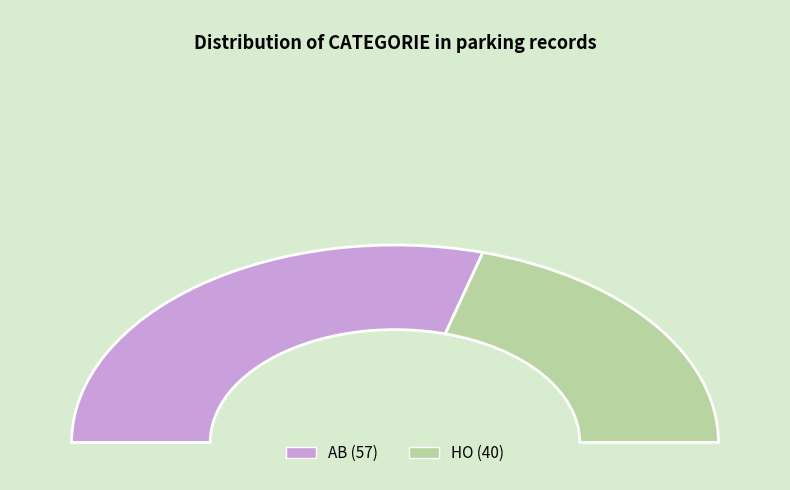

Count the number of slices in the pie.

2